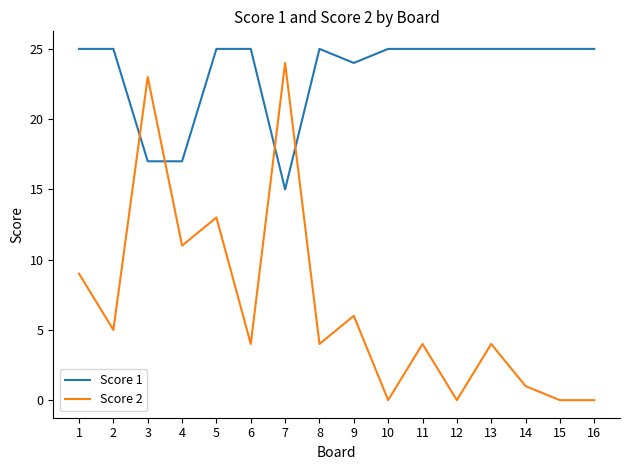

Does the chart have visible grid lines?

No